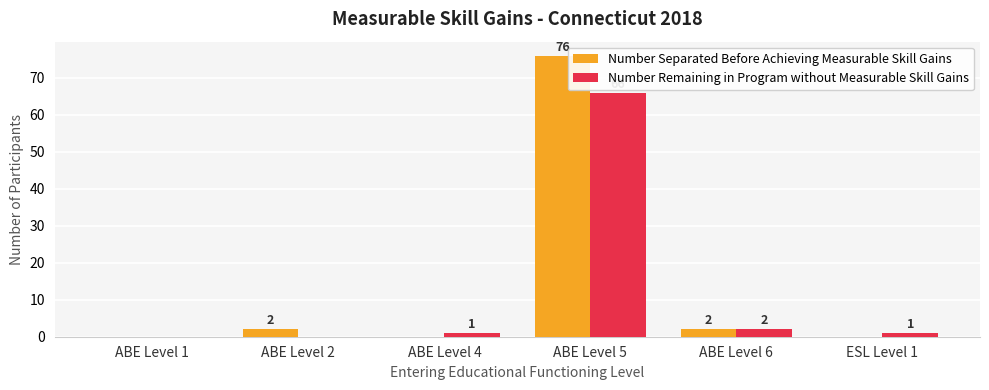

Is it true that Number Remaining in Program without Measurable Skill Gains equals -33 at ABE Level 2?

False